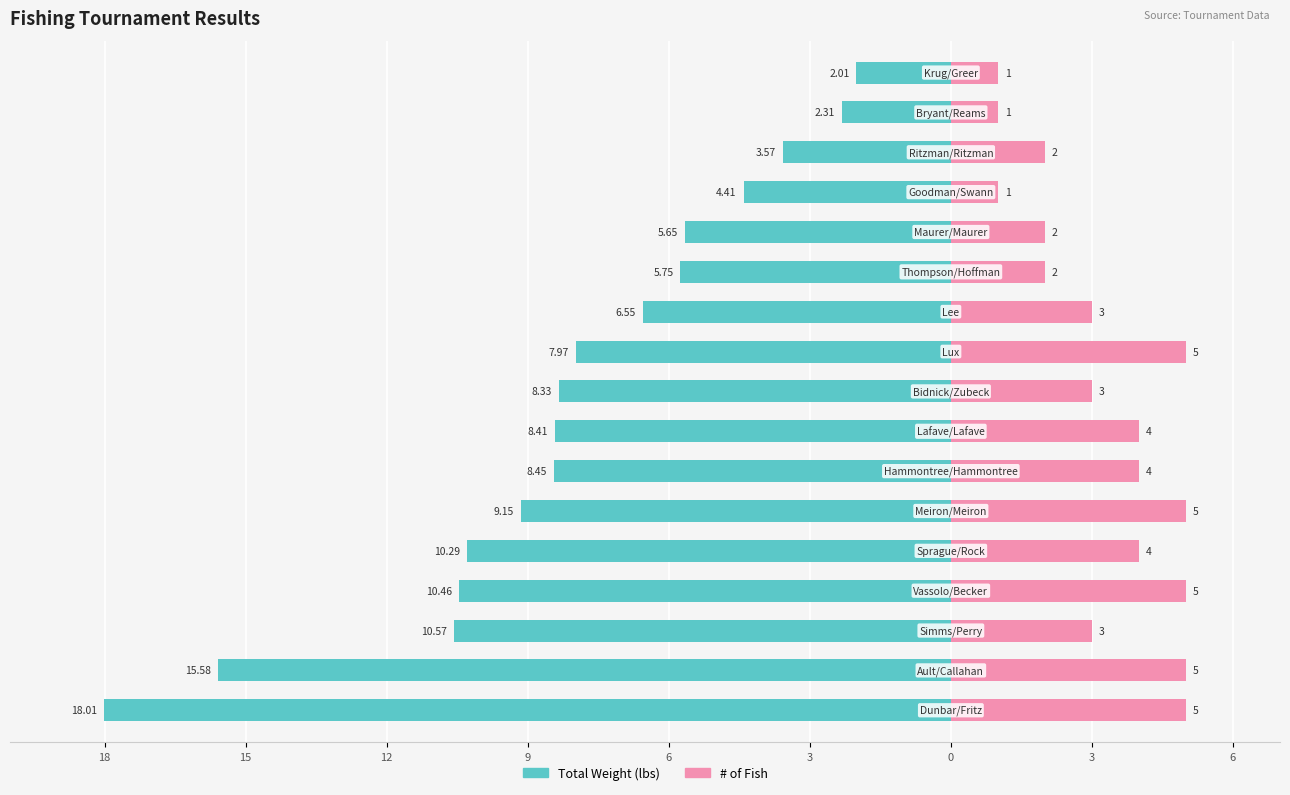

The # of Fish series shows 5.0 at 3. True or false?

True